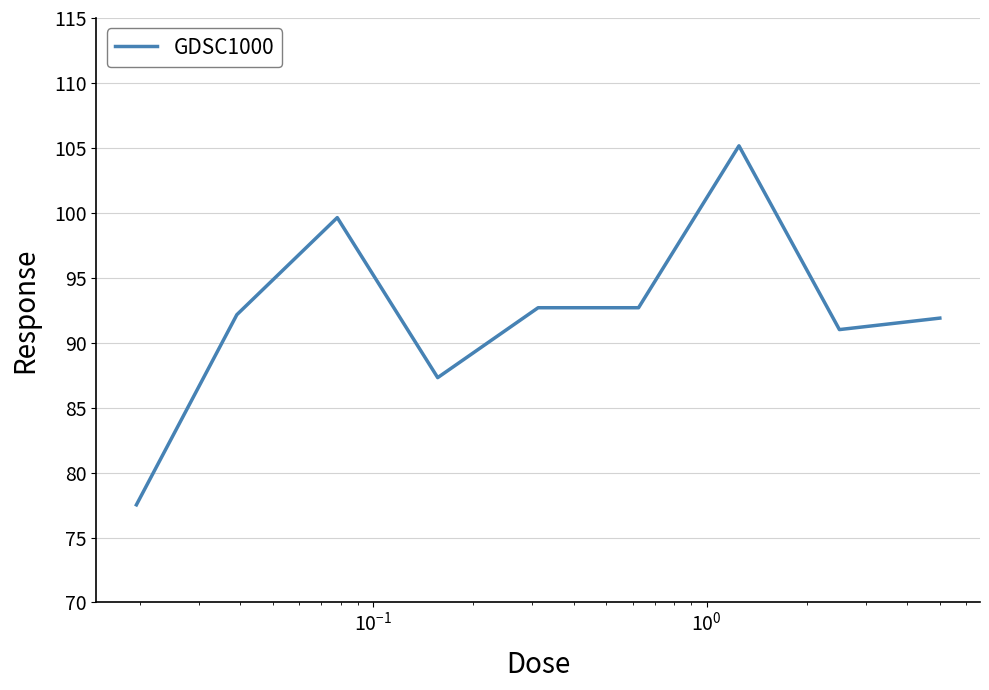

What is the greatest value displayed?

105.2